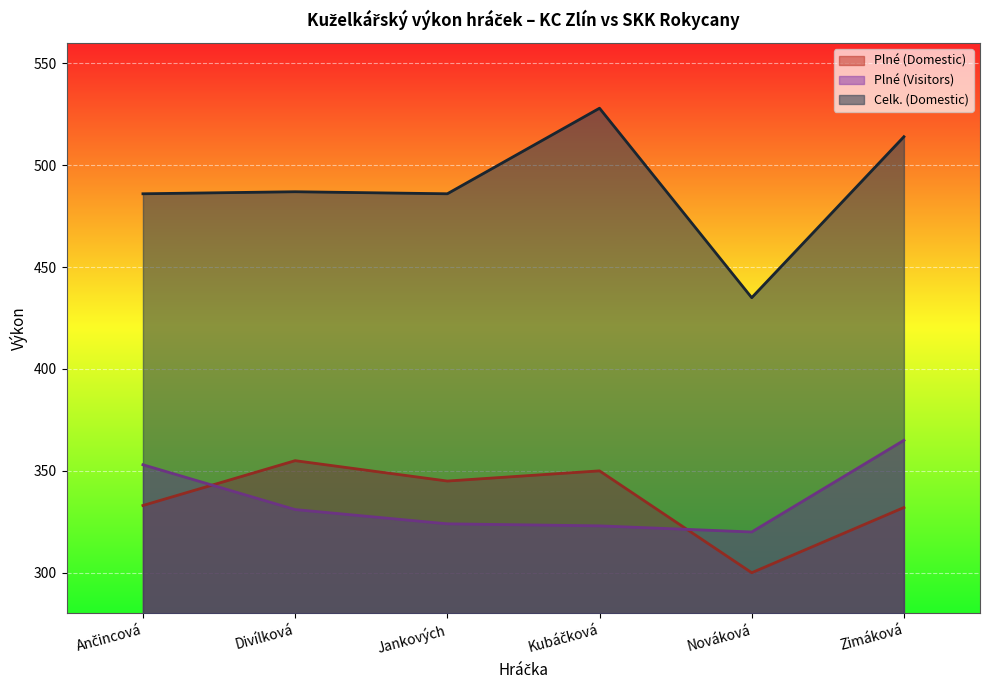

What is the value of the Plné (Domestic) point at the 6th from the left?

332